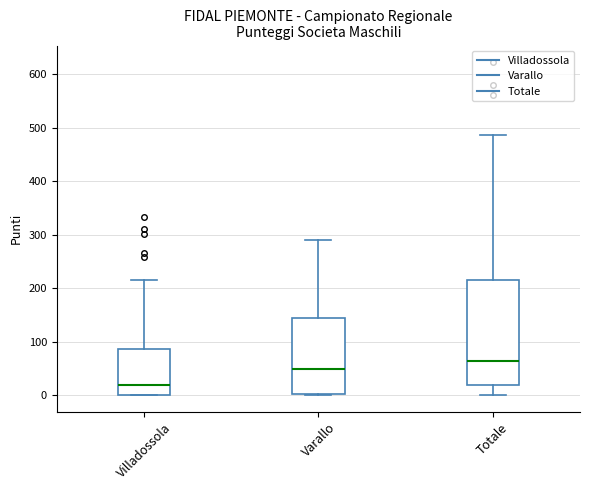

Reading left to right, read every box against the y-axis: the position of its median line, the range the box covers, and the ends of its whiskers. The values are not printed on the chart, so give them approximately, as read against the axis.

Villadossola: median 20, box 0 to 90, whiskers 0 to 220
Varallo: median 50, box 0 to 150, whiskers 0 to 290
Totale: median 60, box 20 to 220, whiskers 0 to 490